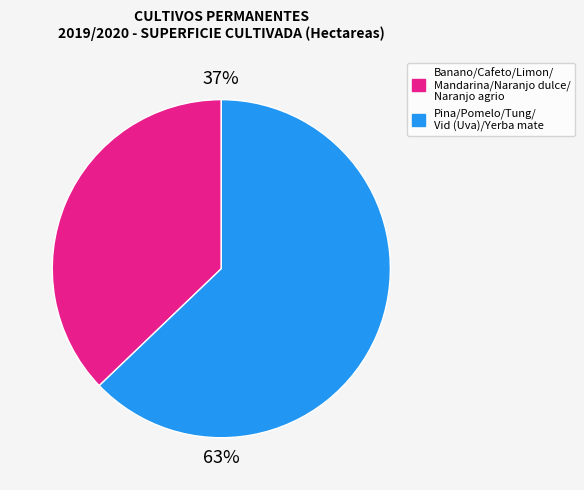

Is there a majority slice in this chart?

Yes